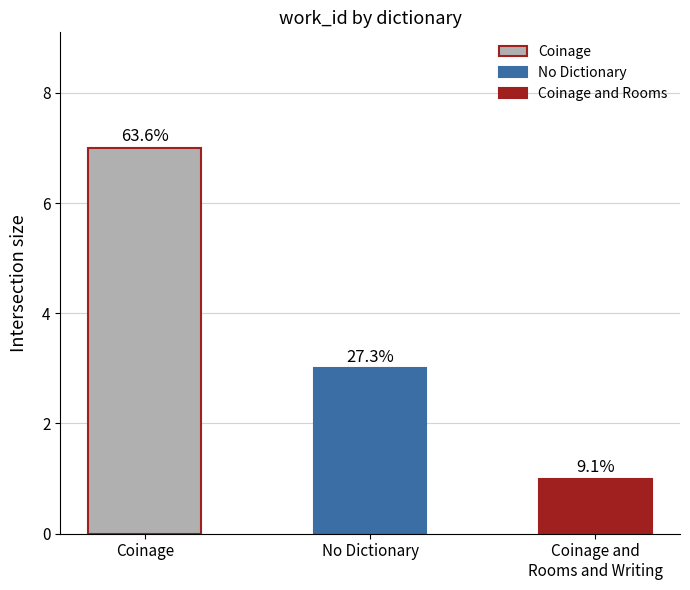

Which has a higher value, Coinage and
Rooms and Writing or No Dictionary?

No Dictionary